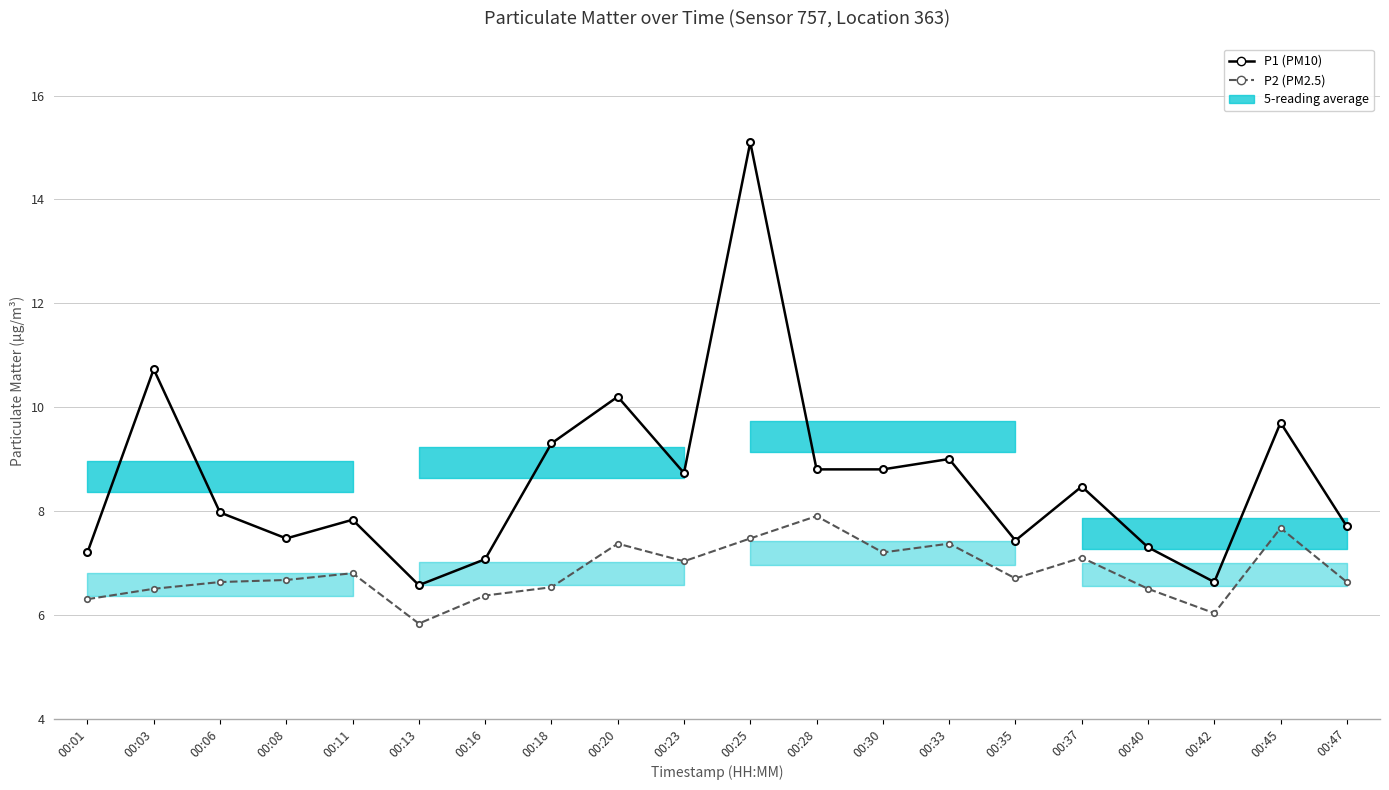

Is the value of P1 (PM10) at 00:03 greater than the value of P2 (PM2.5) at 00:06?

Yes